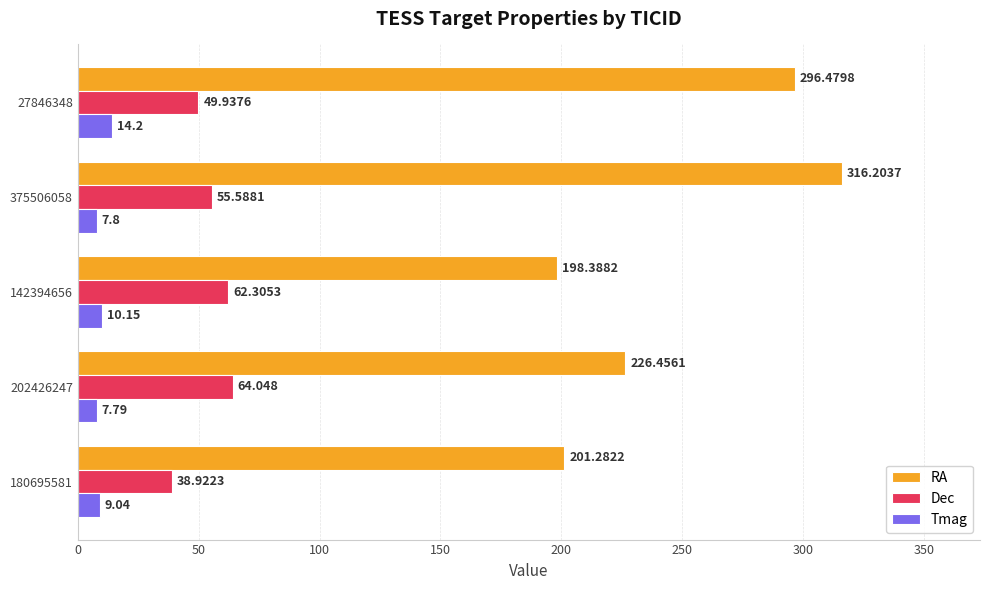

Is the value of Tmag at 375506058 greater than the value of RA at 375506058?

No